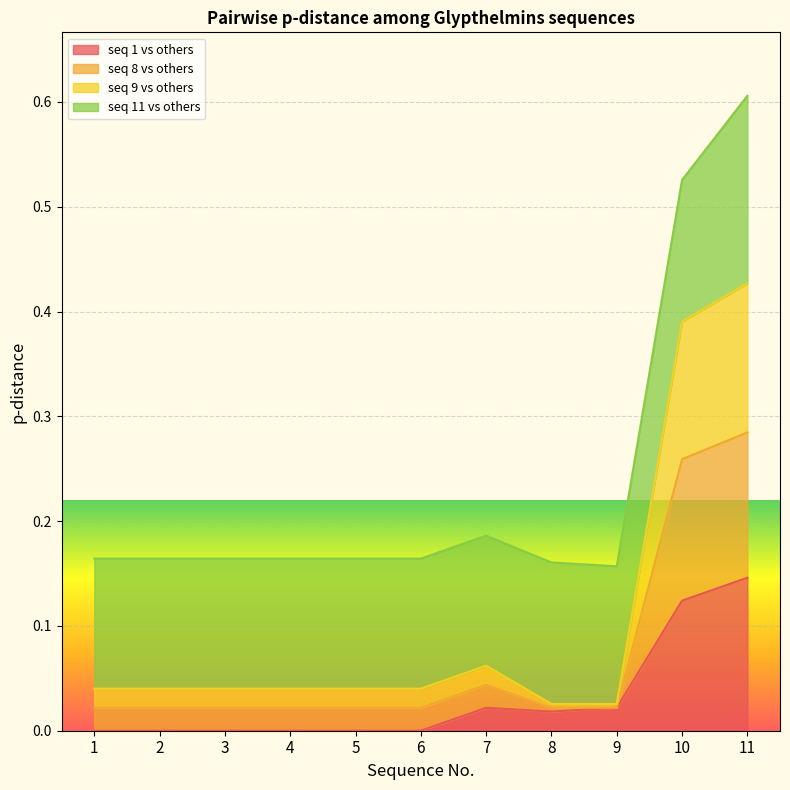

True or false: seq_8_vs_others and seq_9_vs_others cross at least once.

False